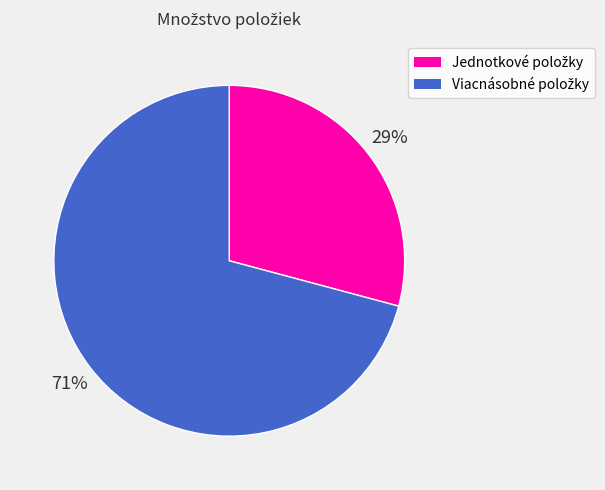

Is there a majority slice in this chart?

Yes